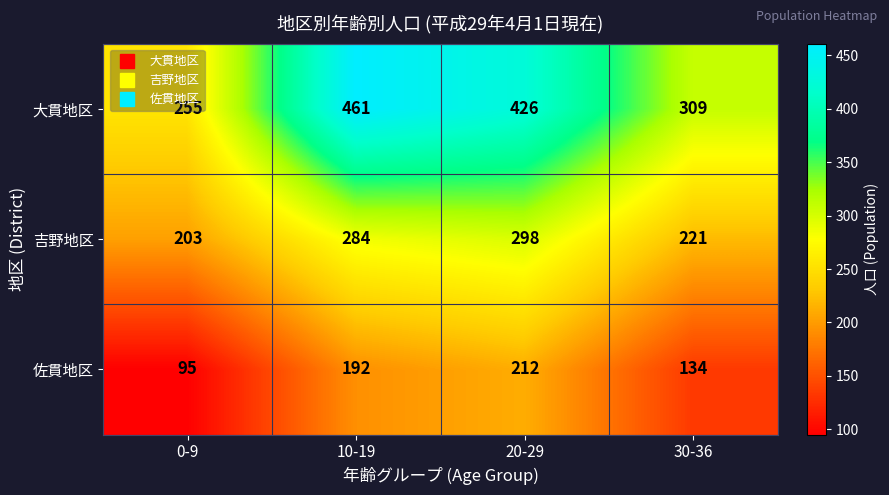

What is the total value across all series at 10-19?

937